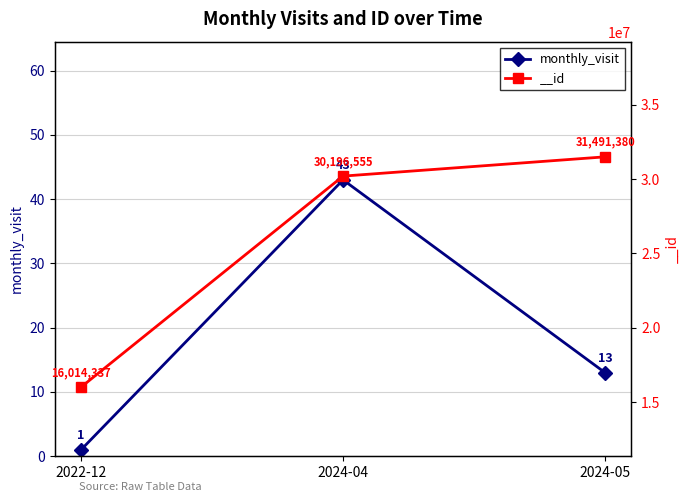

What position from the right is 2022-12?

3